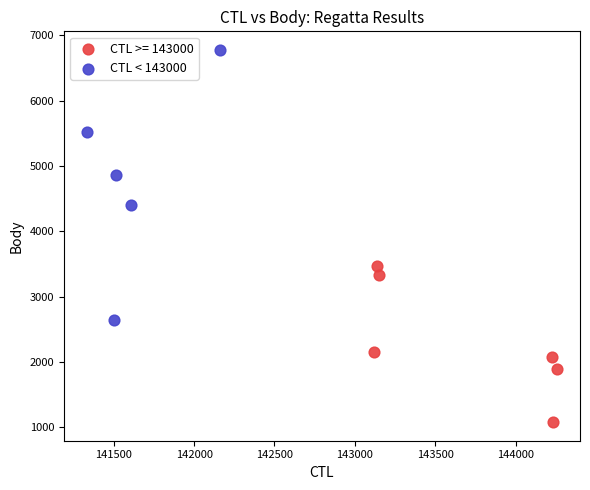

Which series has the largest Y range (max minus min)?

CTL < 143000